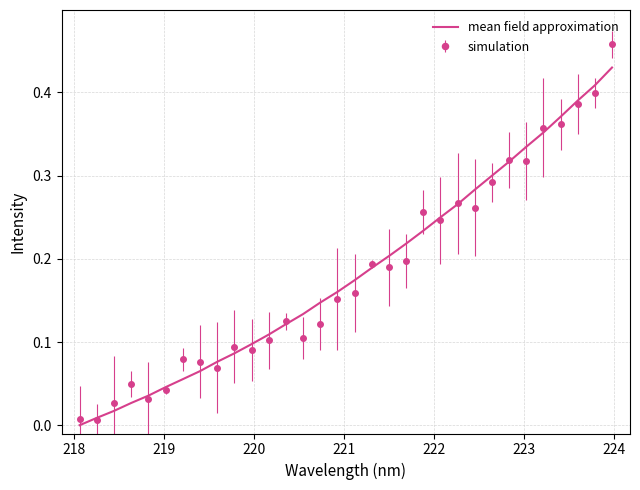

What are all the series names shown in the legend?

mean field approximation, simulation